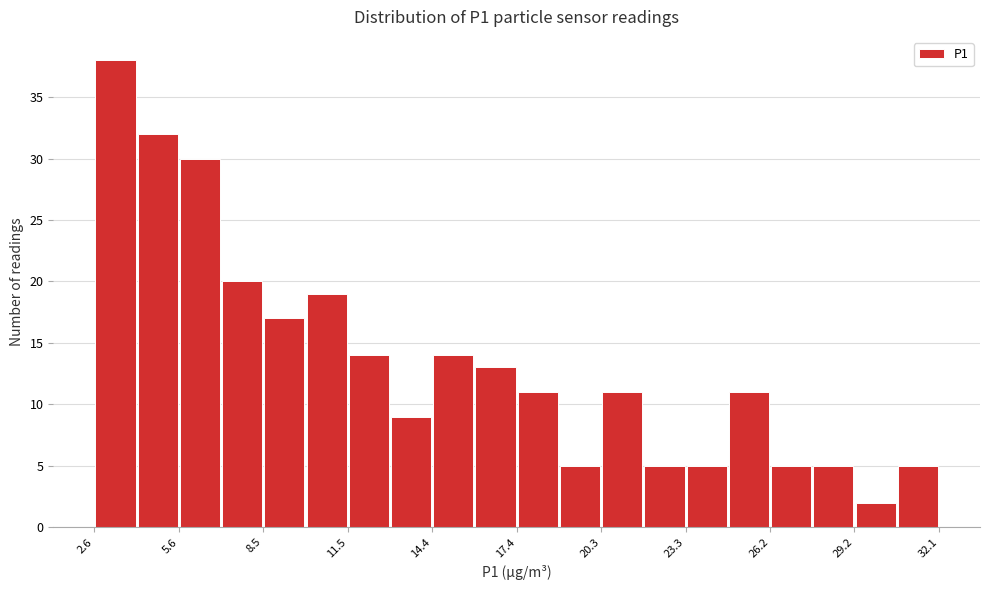

Around what value on the x-axis is the tallest bar? Give the approximate position of its centre, as read against the axis.

3.5